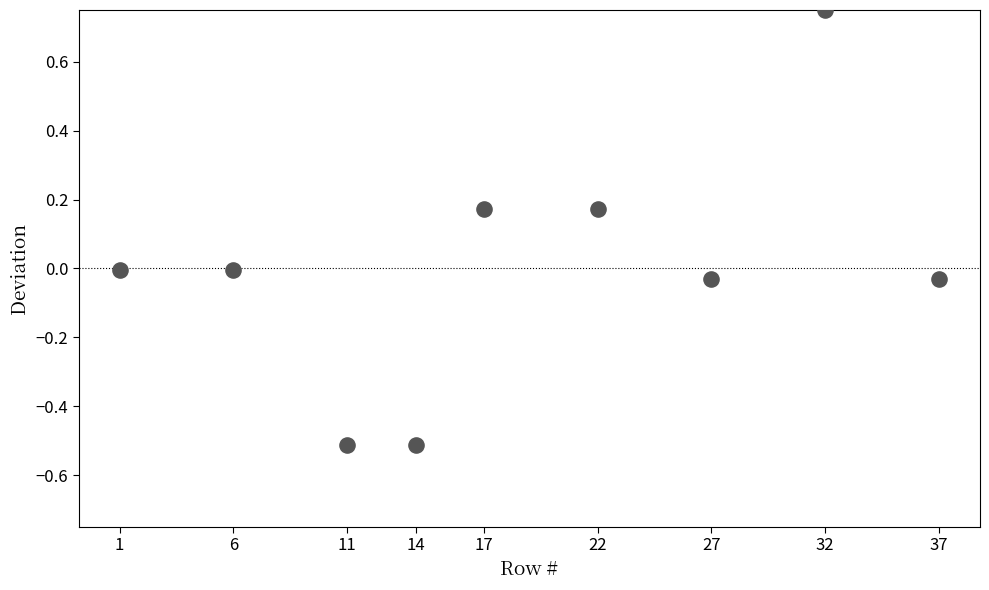

What is the range of X values (max minus min)?

36.0